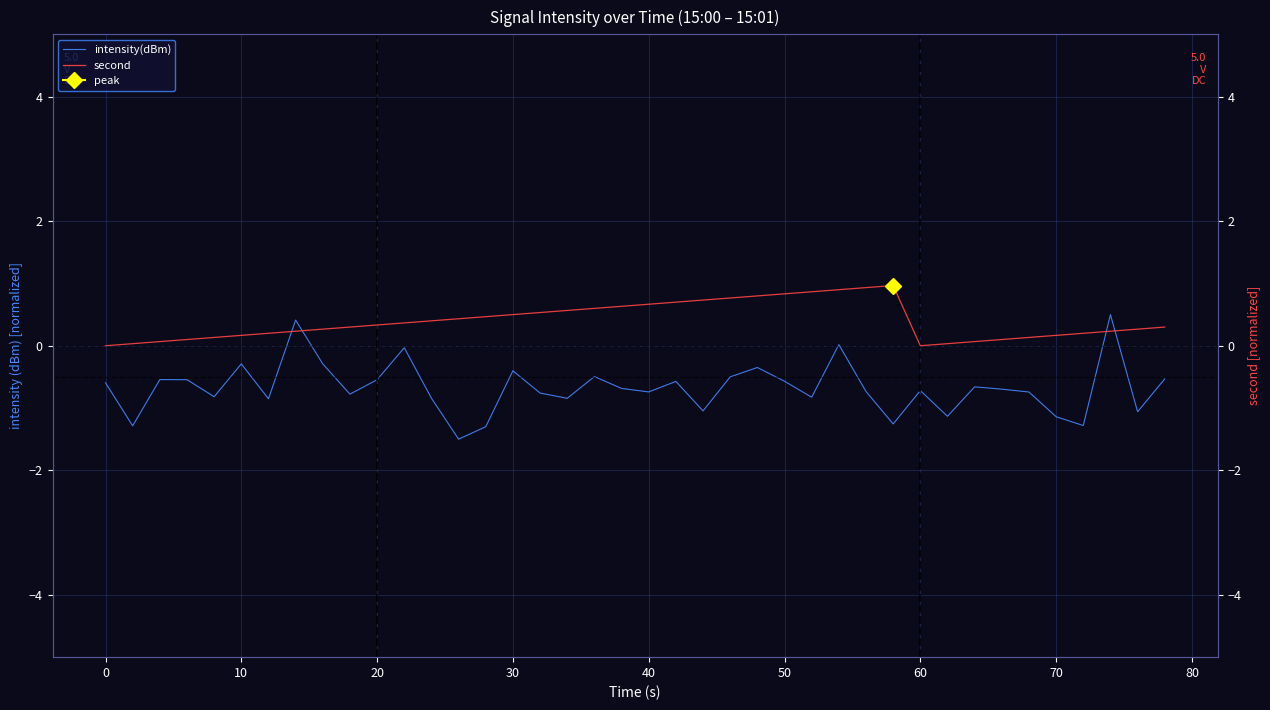

What is the maximum value for intensity(dBm)?

0.5